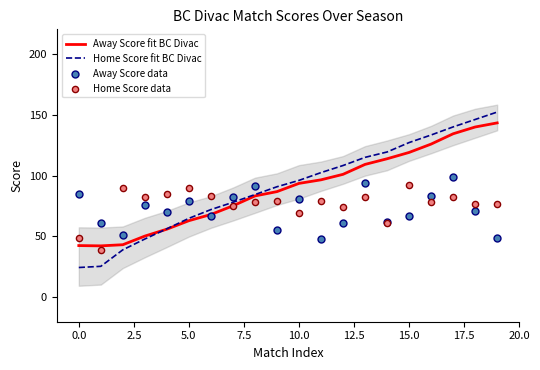

Which series has the widest spread of Y values?

Home Score fit BC Divac